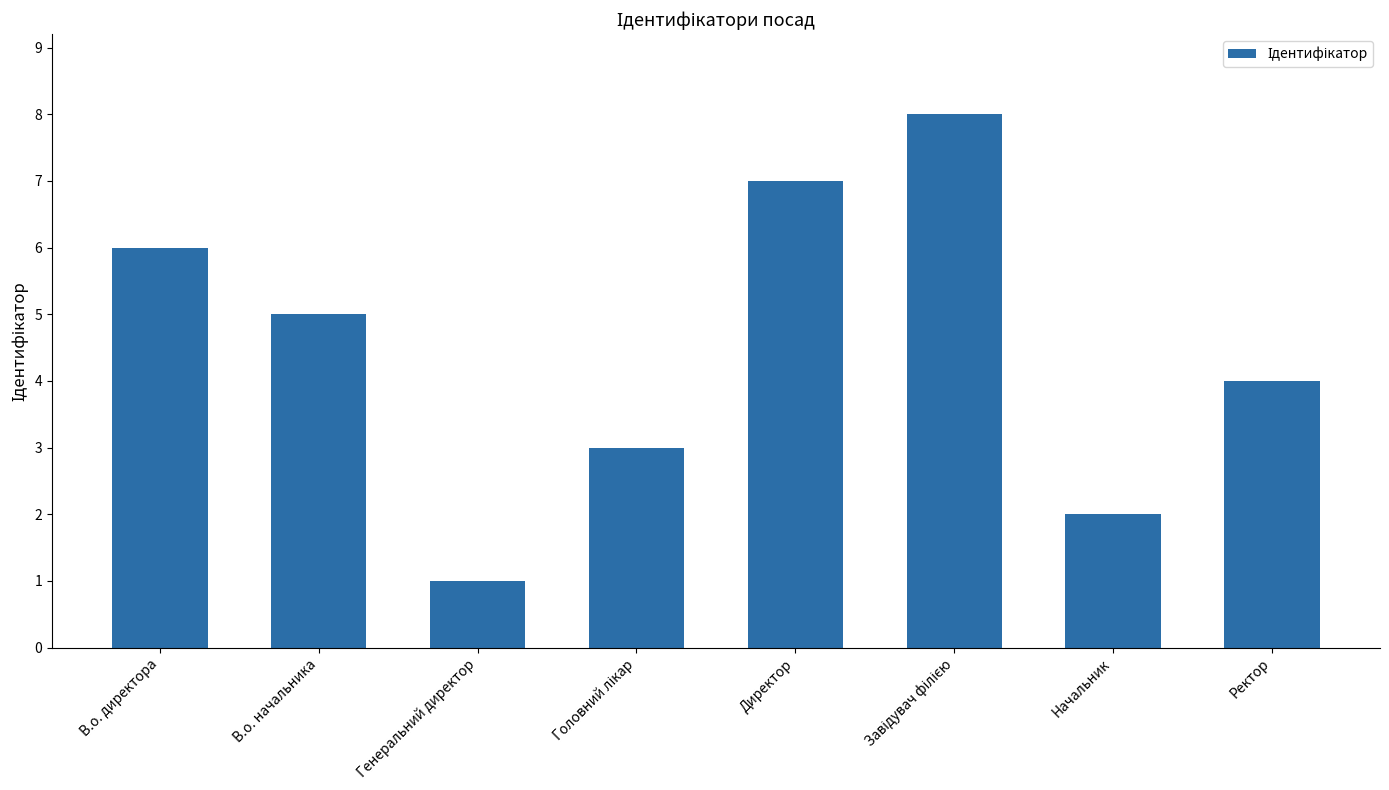

Which has a higher value, В.о. начальника or Ректор?

В.о. начальника